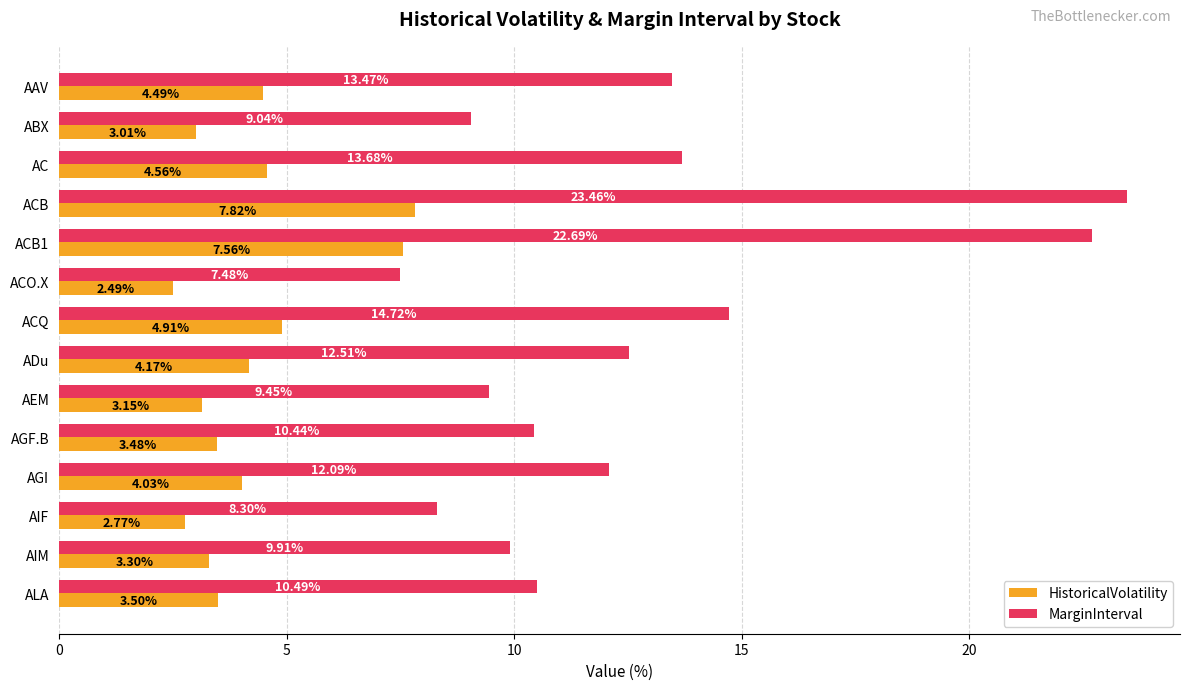

At which category is the sum across all series the highest?

ACB